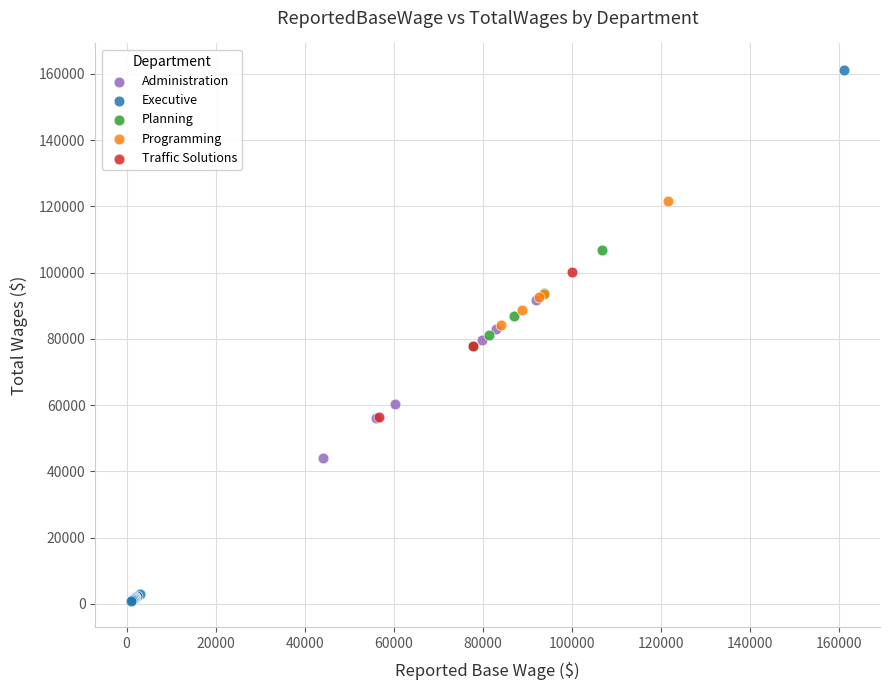

What are all the series names shown in the legend?

Administration, Executive, Planning, Programming, Traffic Solutions